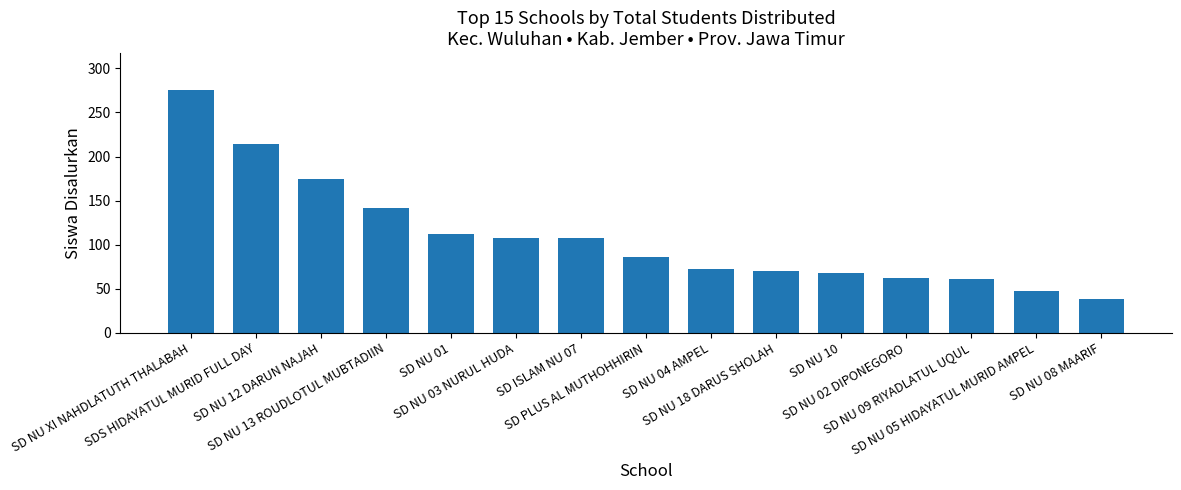

The chart shows a value of 107 at SD ISLAM NU 07. True or false?

True